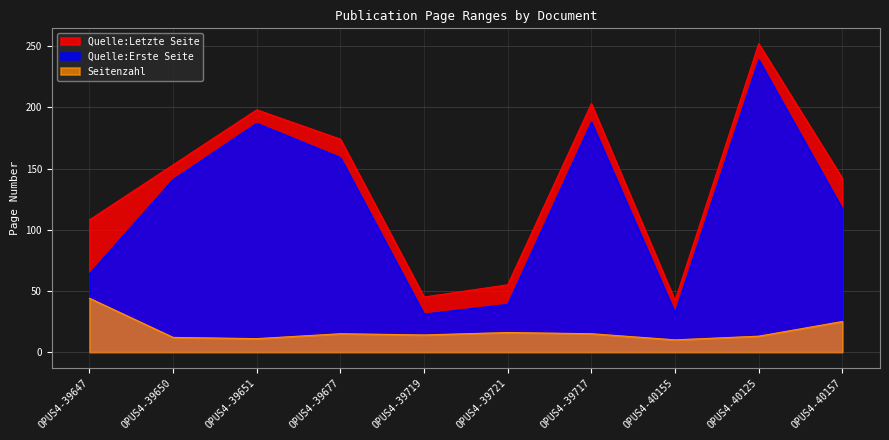

Which category has the lowest value in the Quelle:Erste Seite series?

OPUS4-39719